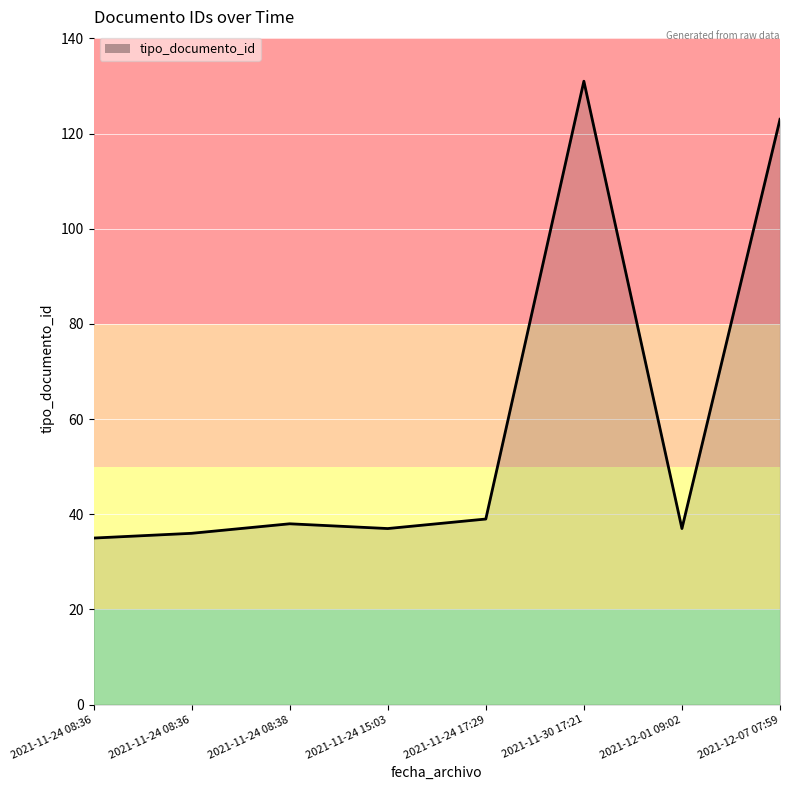

Which label corresponds to the largest value in the chart?

2021-11-30 17:21